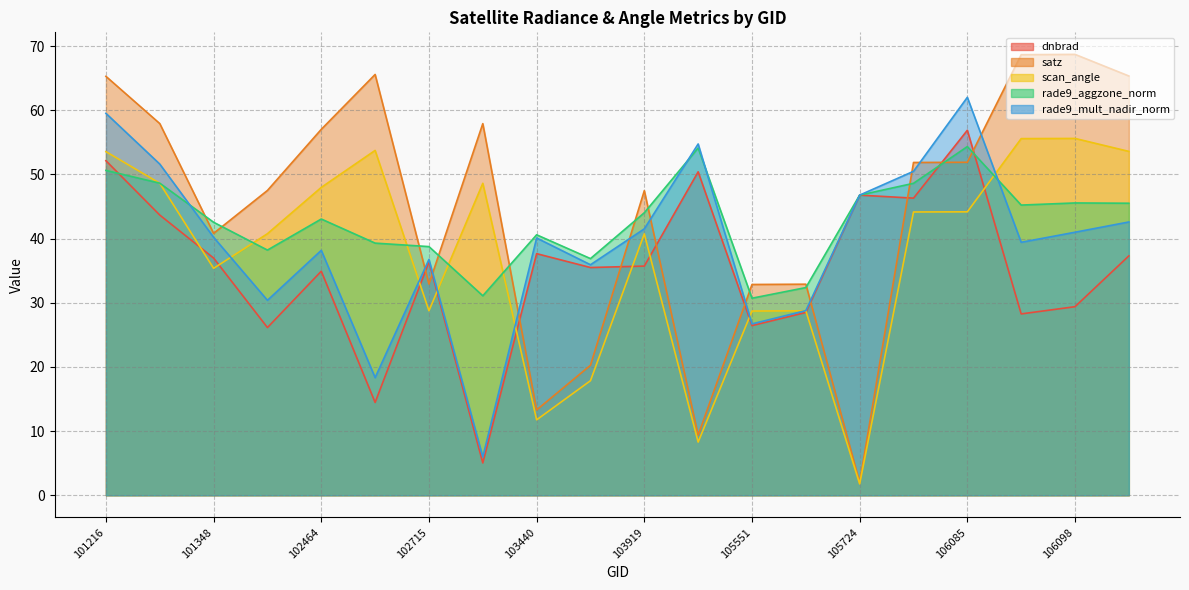

What is the value of the rade9_mult_nadir_norm point at the 7th from the left?

36.7